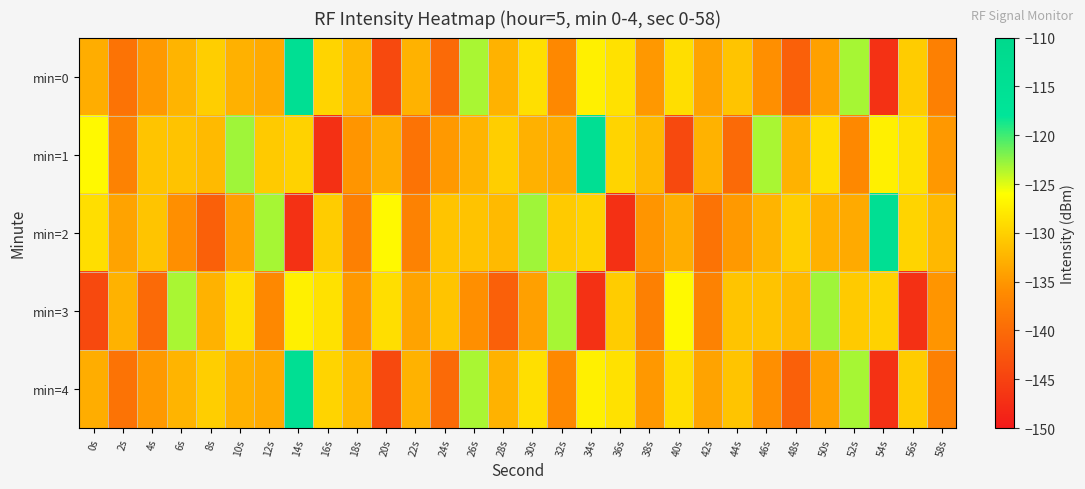

Which has a higher value, 52s or 26s?

52s